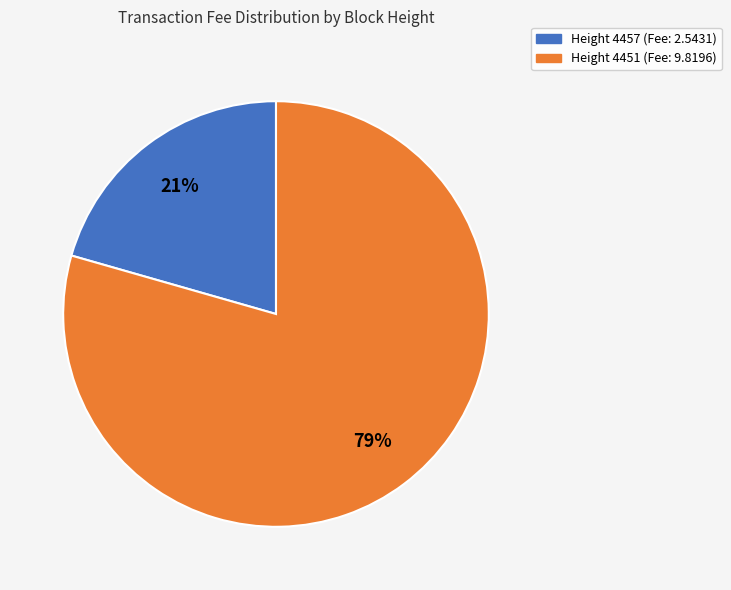

Is there any slice that represents more than half of the pie?

Yes